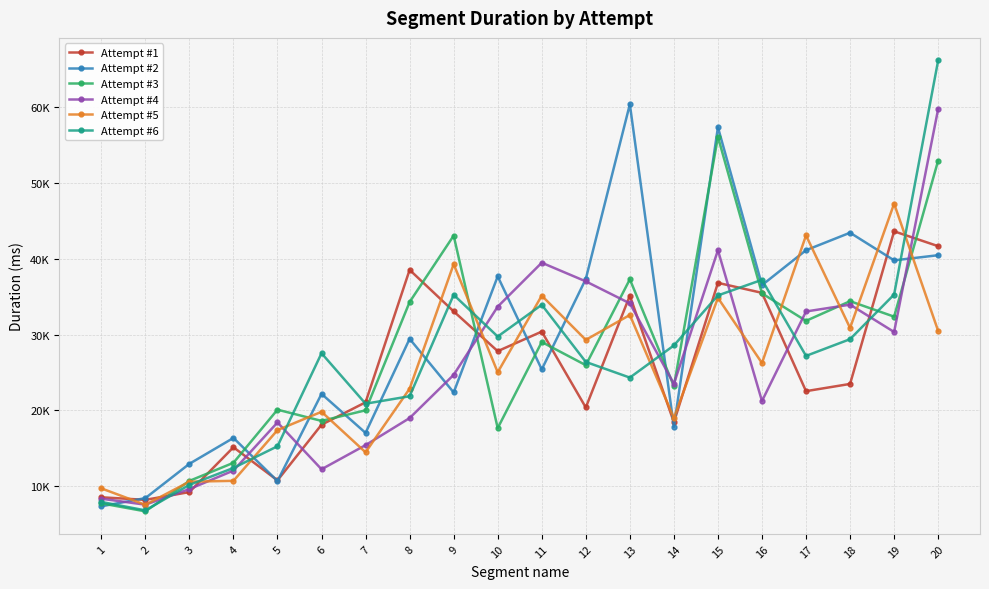

What are all the series names shown in the legend?

Attempt #1, Attempt #2, Attempt #3, Attempt #4, Attempt #5, Attempt #6